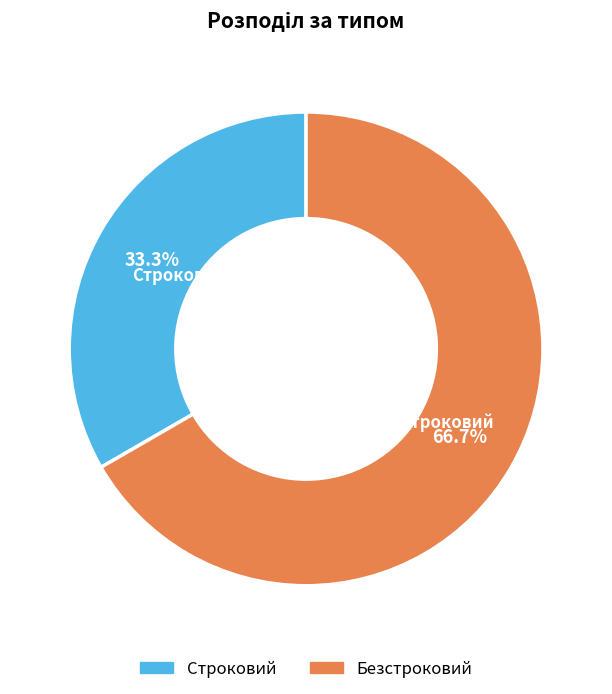

How many slices are in this pie chart?

2